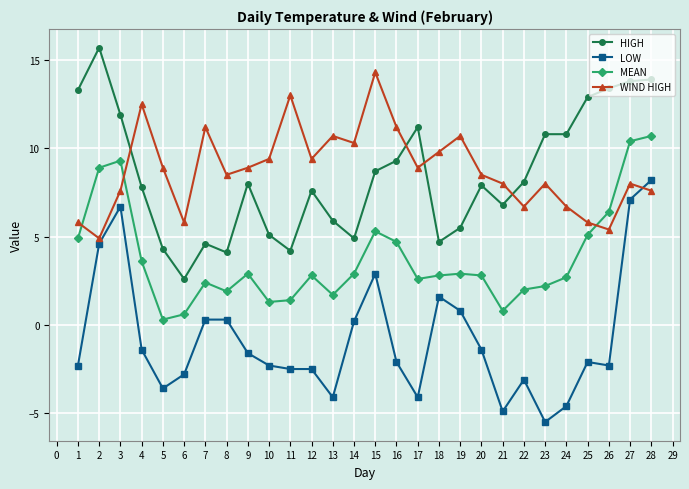

Where does the MEAN series first go above 2?

1